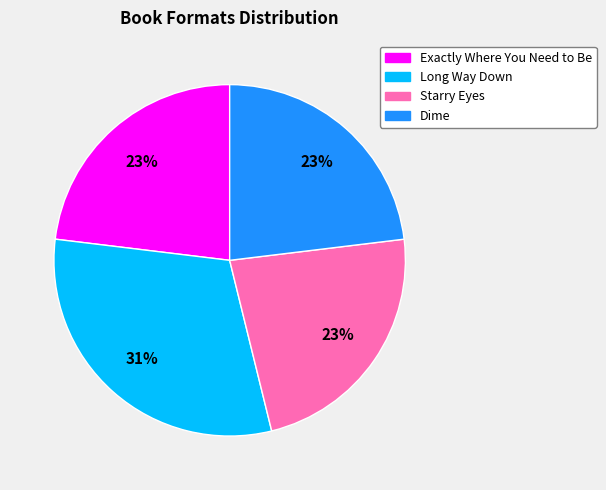

Do Starry Eyes and Long Way Down together represent more than half of the pie?

Yes